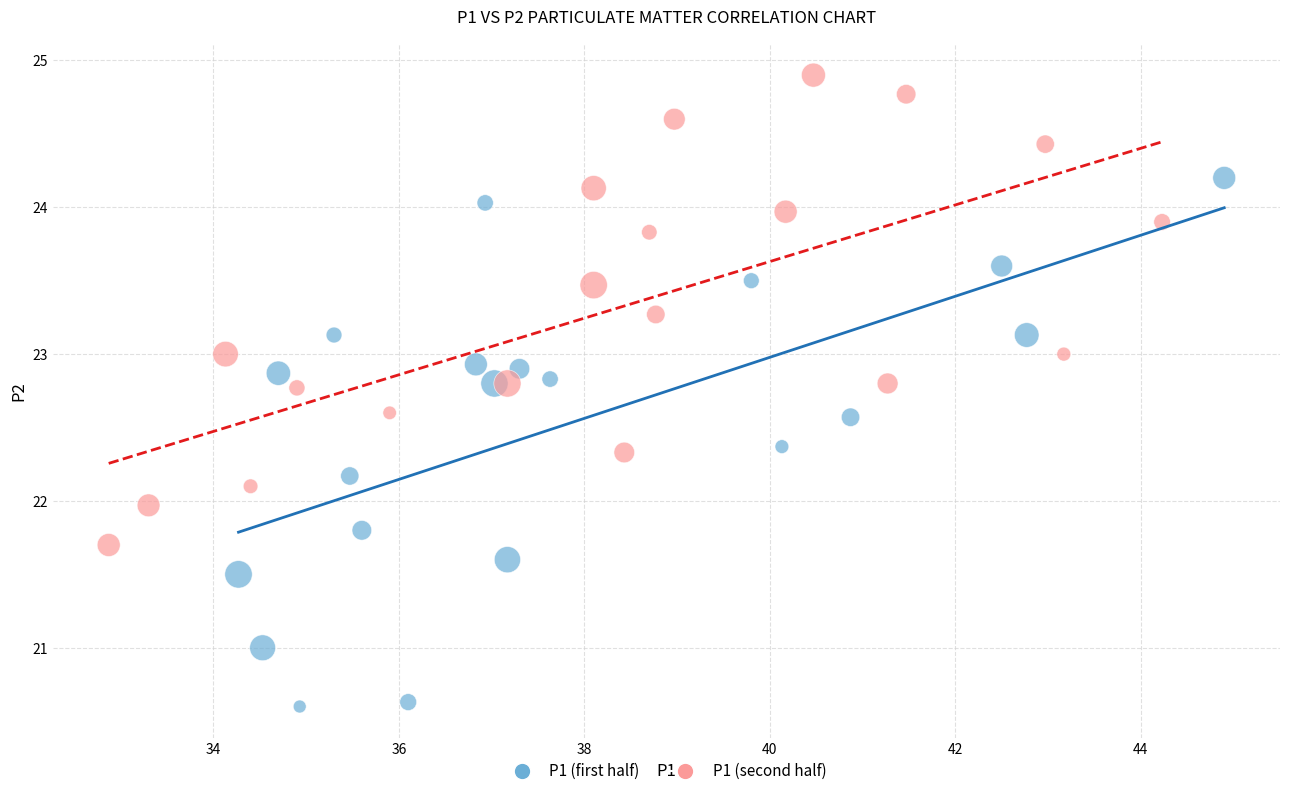

Which series reaches the maximum Y coordinate?

P1 (second half)